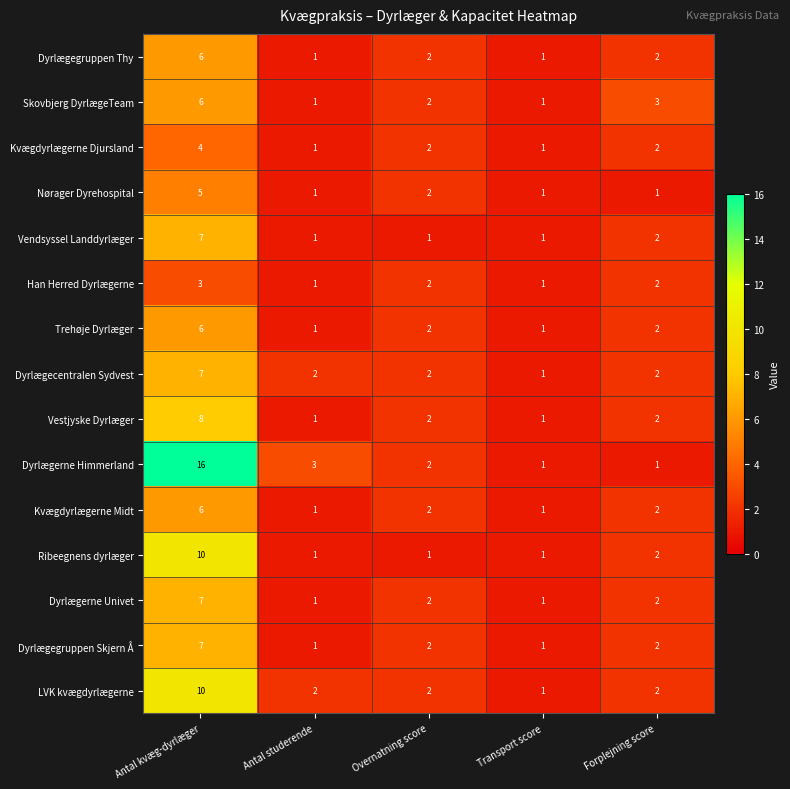

Is it true that Kvægdyrlægerne Midt equals 3 at Overnatning score?

False